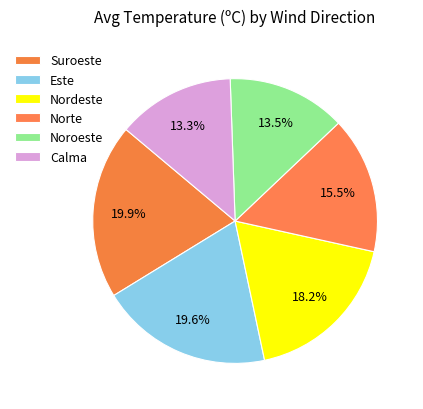

Is the sum of Este and Noroeste greater than half?

No